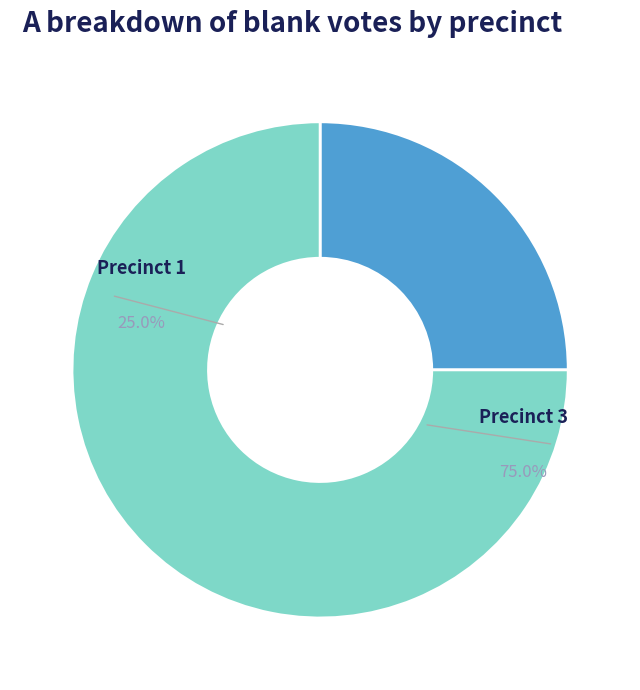

How many segments does this pie chart have?

2